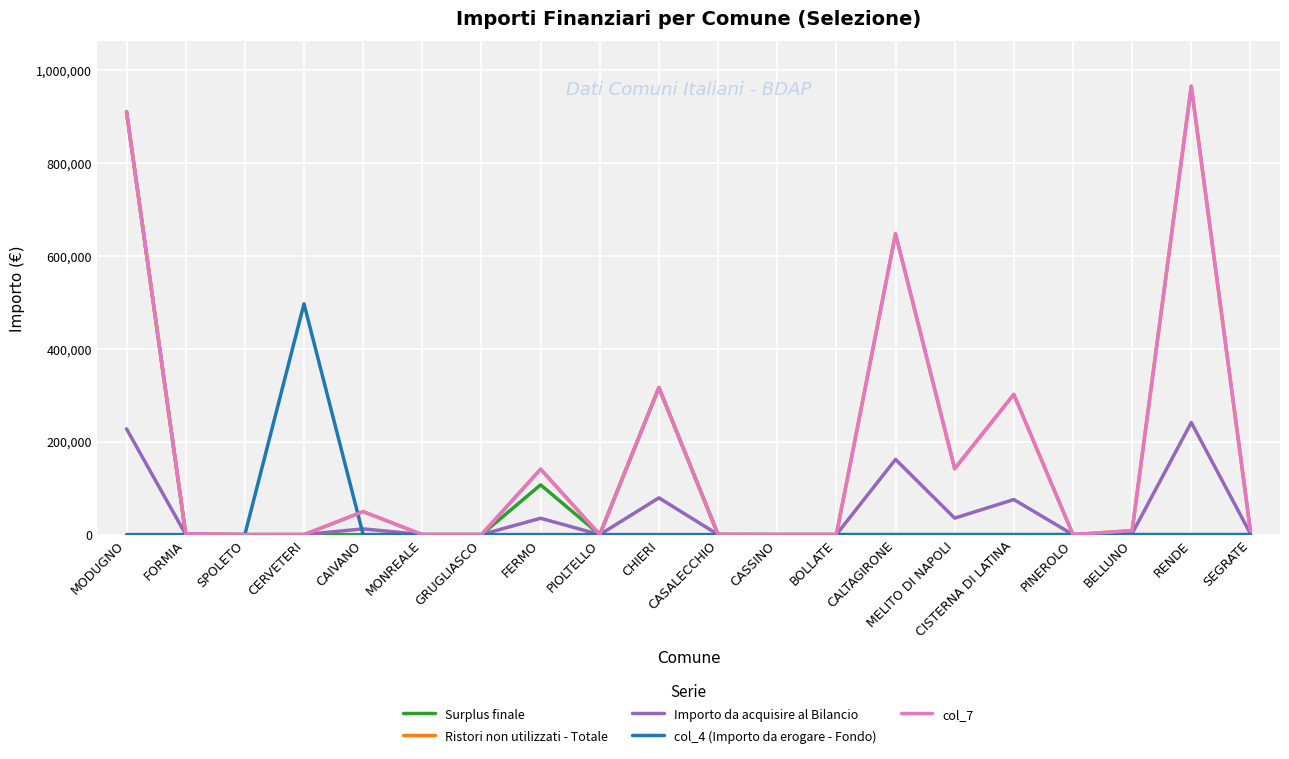

Does the chart display data point markers on the line(s)?

No